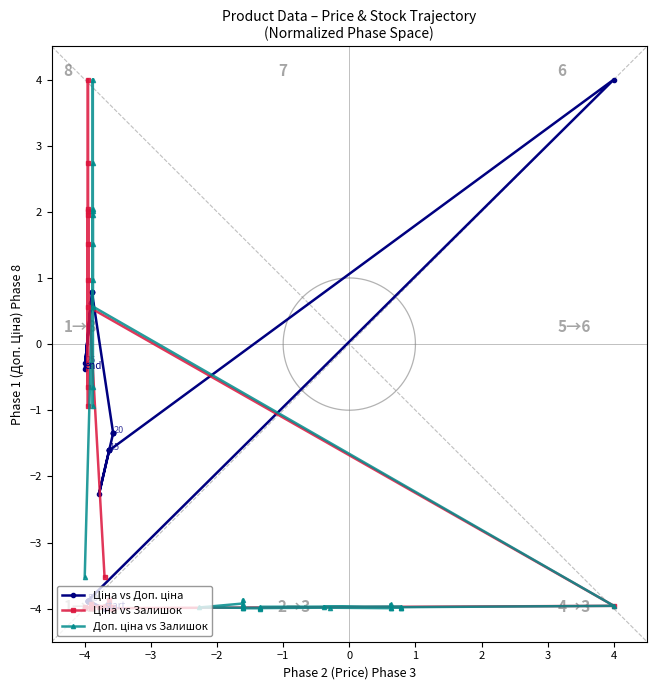

What is the value of the Доп. ціна vs Залишок point at the 3rd from the left?

1.9